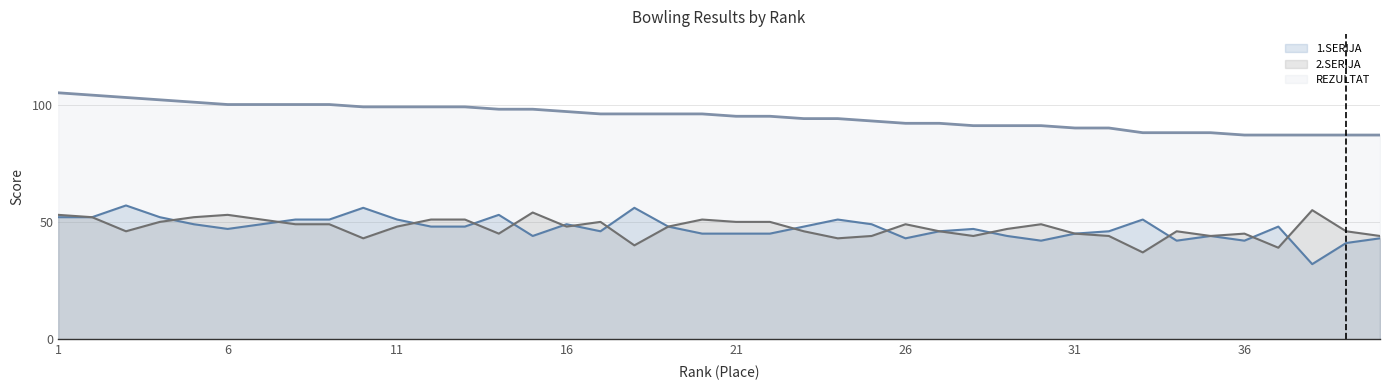

Read the 1.SERIJA value at 35, to the nearest 10.

40